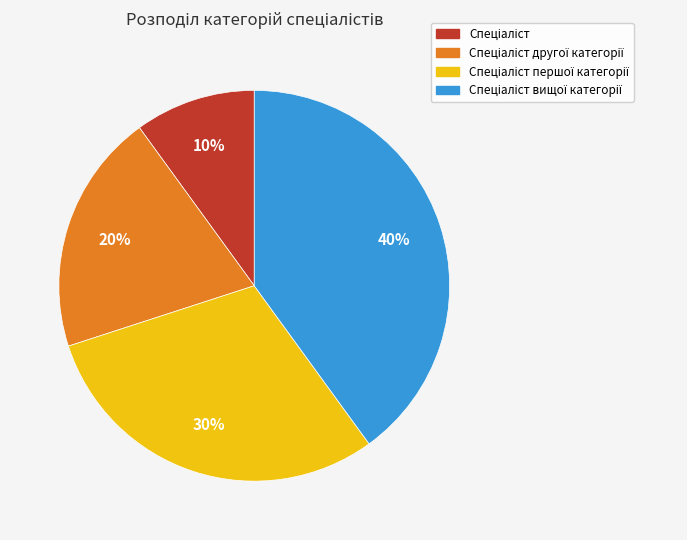

Does any single category account for the majority?

No